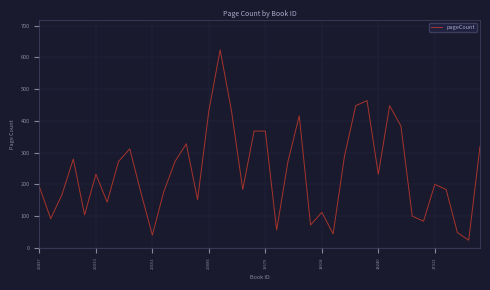

What is the minimum value shown in the chart?

24